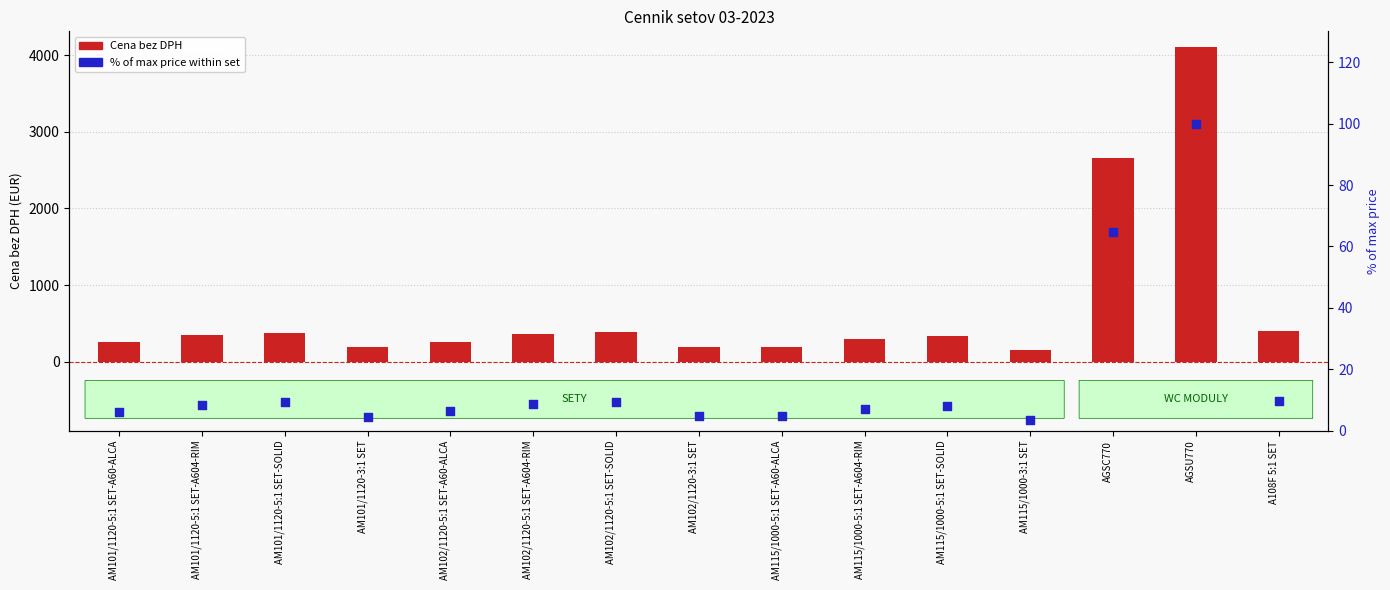

Is the value of % of max price at AM101/1120-5:1 SET-SOLID greater than the value of Cena bez DPH at AM102/1120-3:1 SET?

No